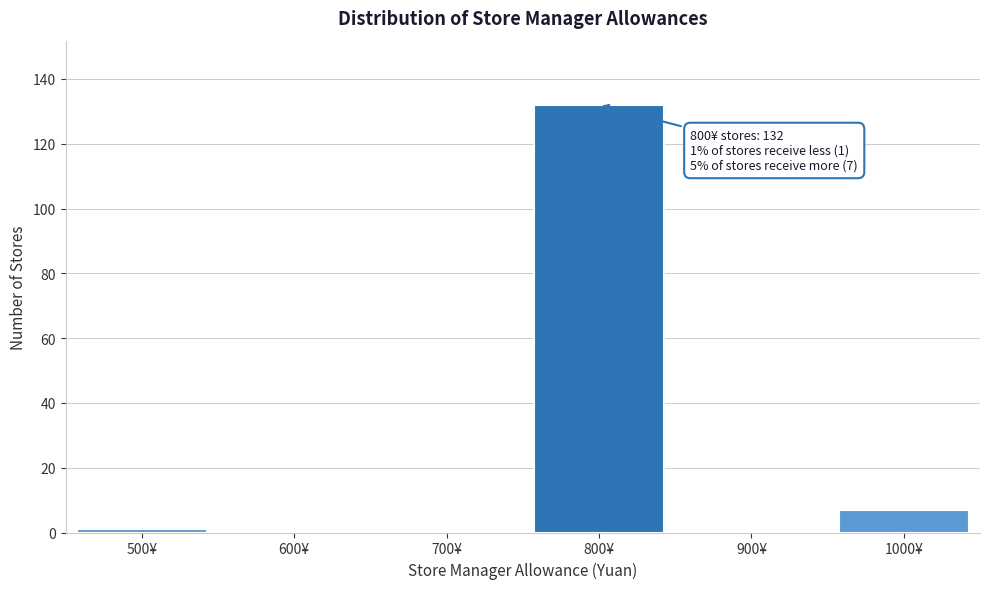

Reading left to right, list all the values displayed in this chart.

500¥=1	600¥=0	700¥=0	800¥=132	900¥=0	1000¥=7